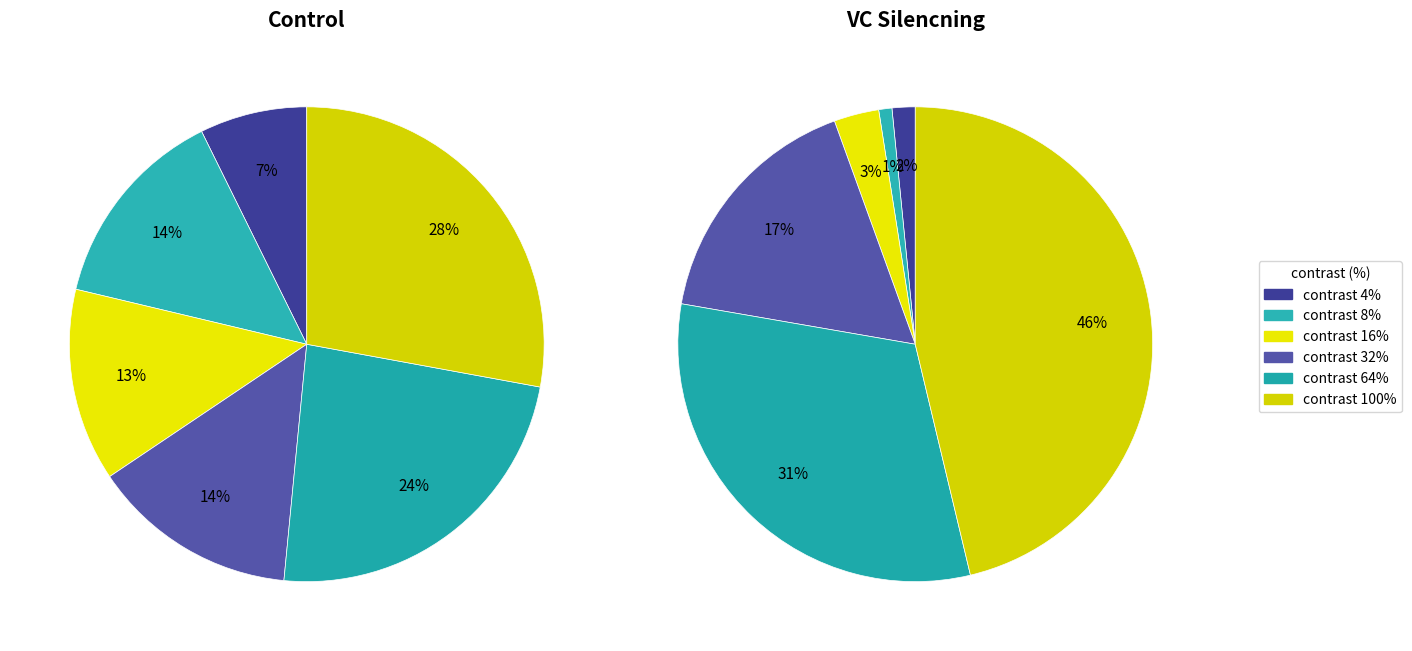

How many segments does this pie chart have?

6